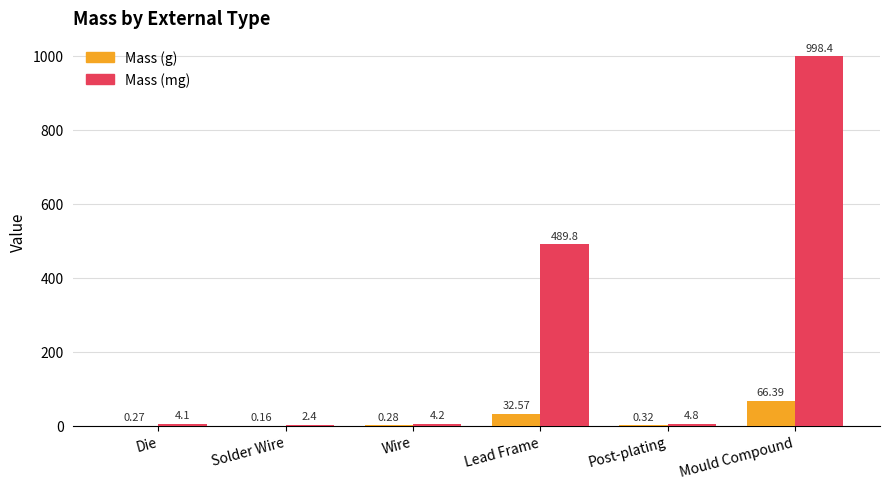

Which category has the highest value across all series?

Mould Compound